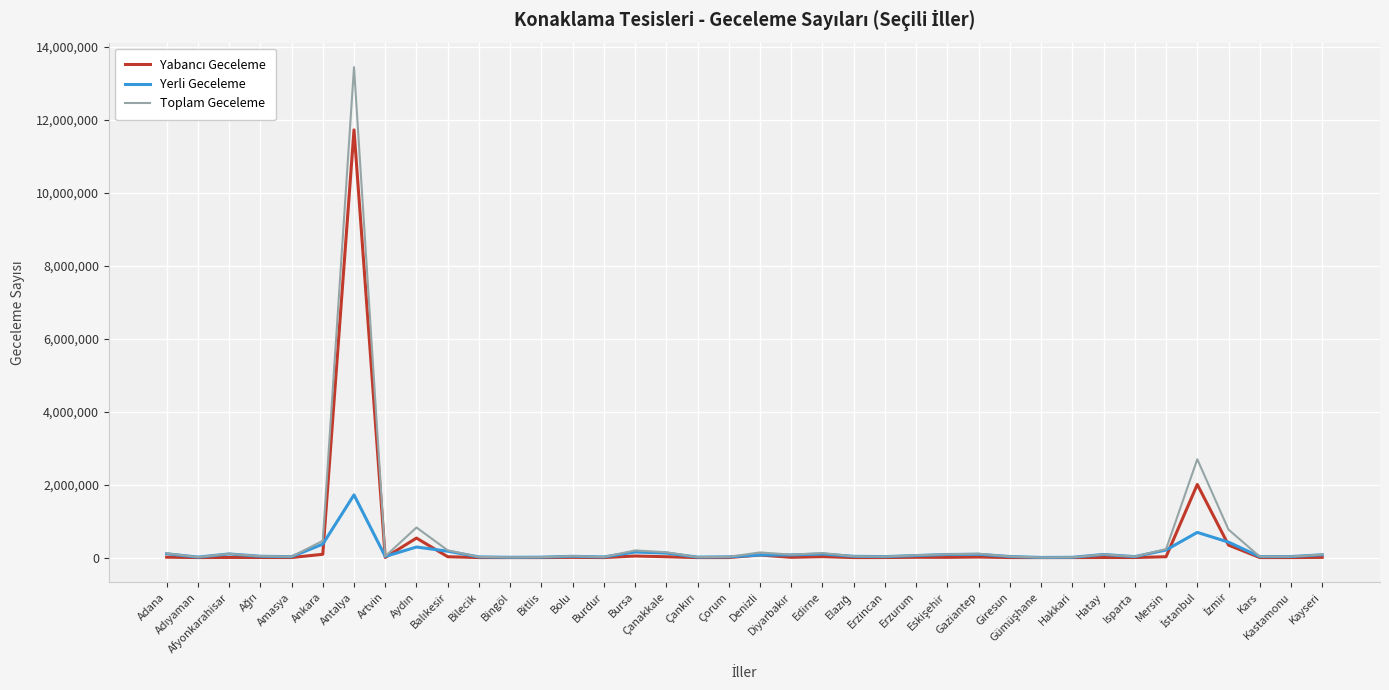

What is the maximum value shown in the chart?

13441008